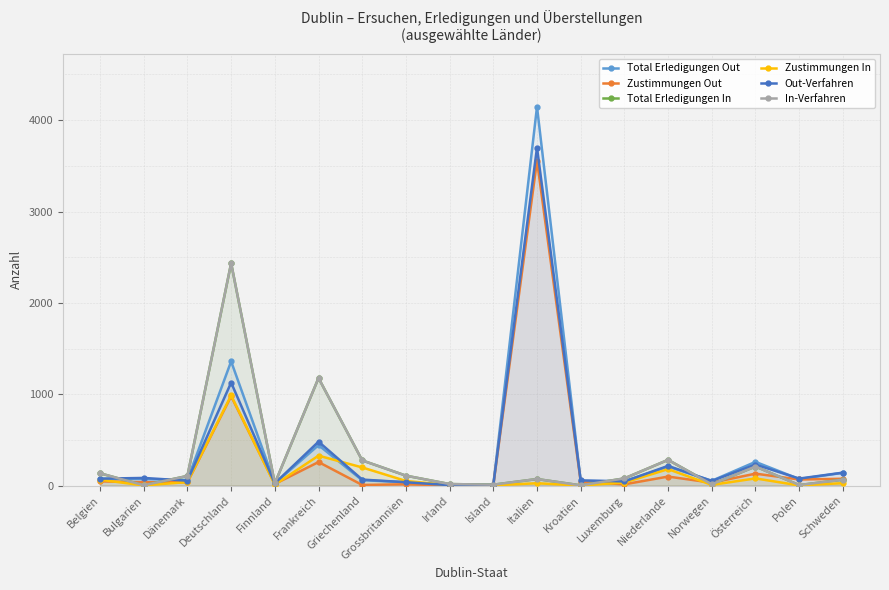

At which label does Zustimmungen In reach its peak?

Deutschland